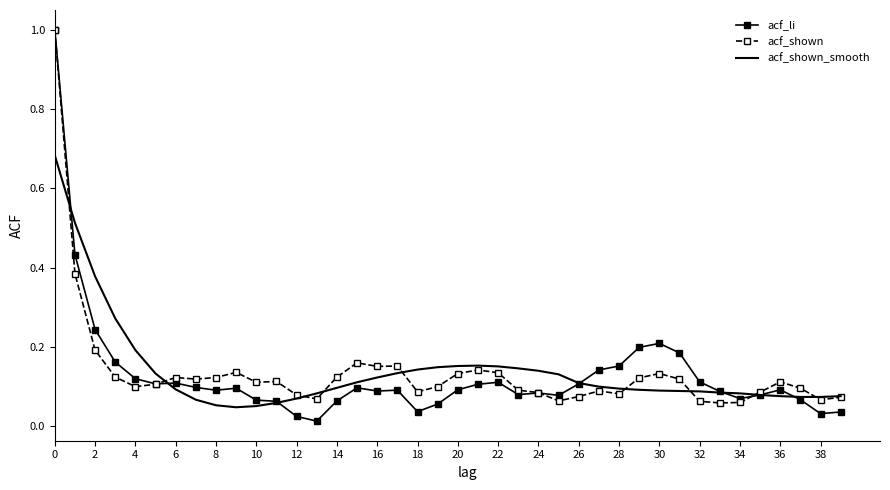

True or false: acf_shown and acf_li cross at least once.

True